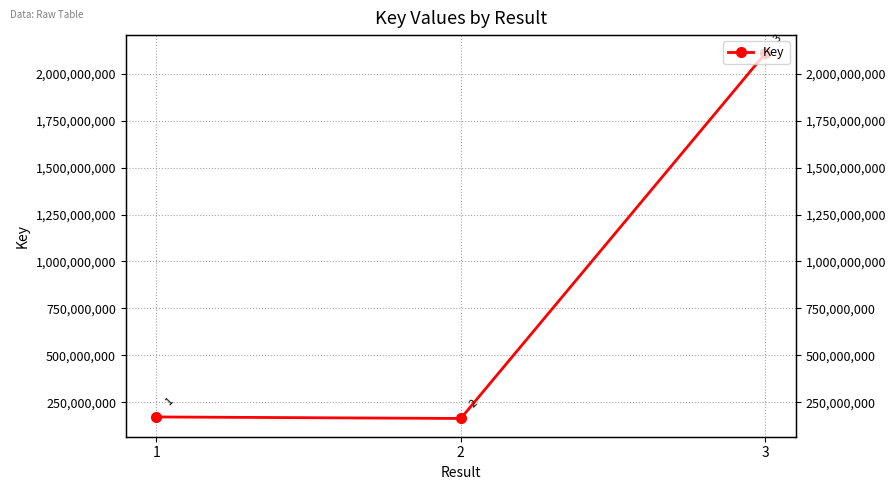

How many lines are shown in the chart?

1